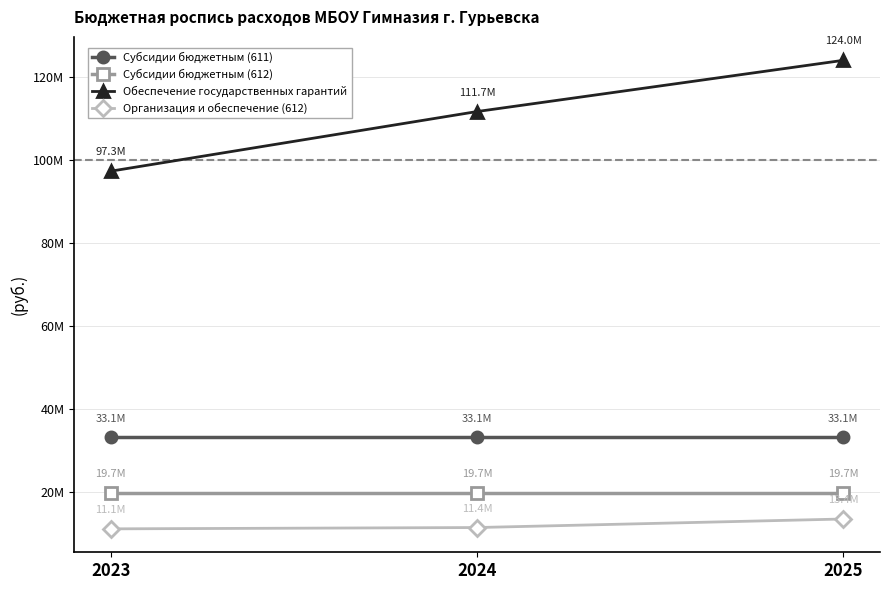

At which category is the sum across all series the highest?

2025